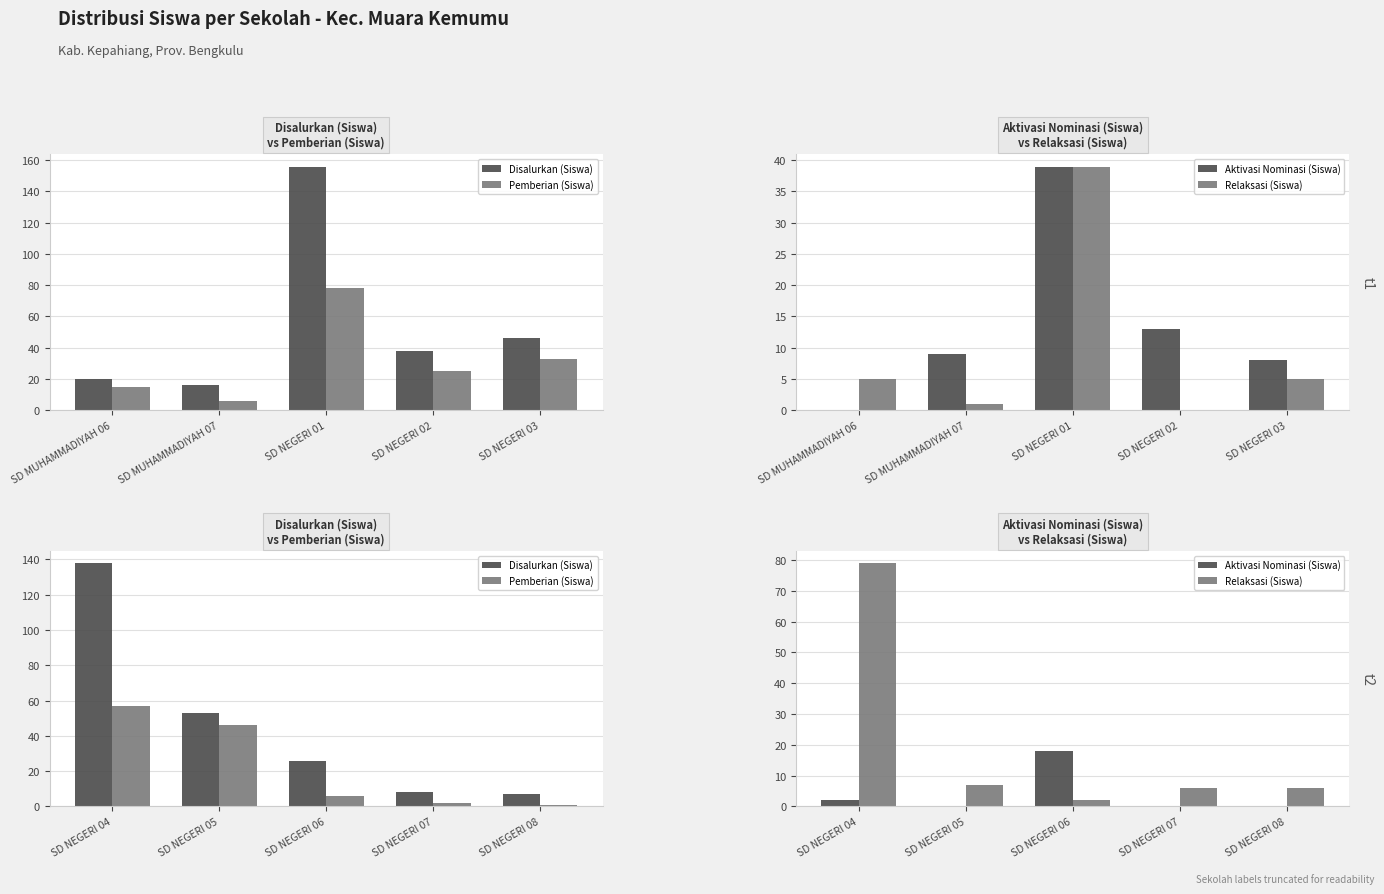

How many data points in Aktivasi Nominasi (Siswa) are above 0?

2